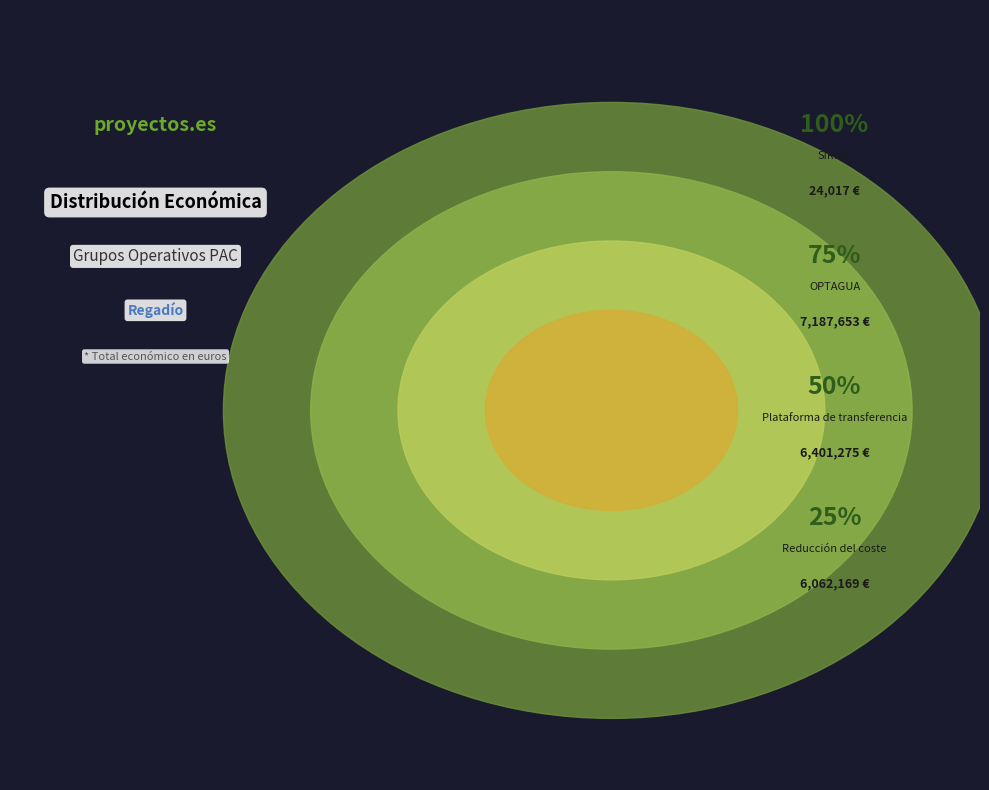

How many slices are in this pie chart?

4